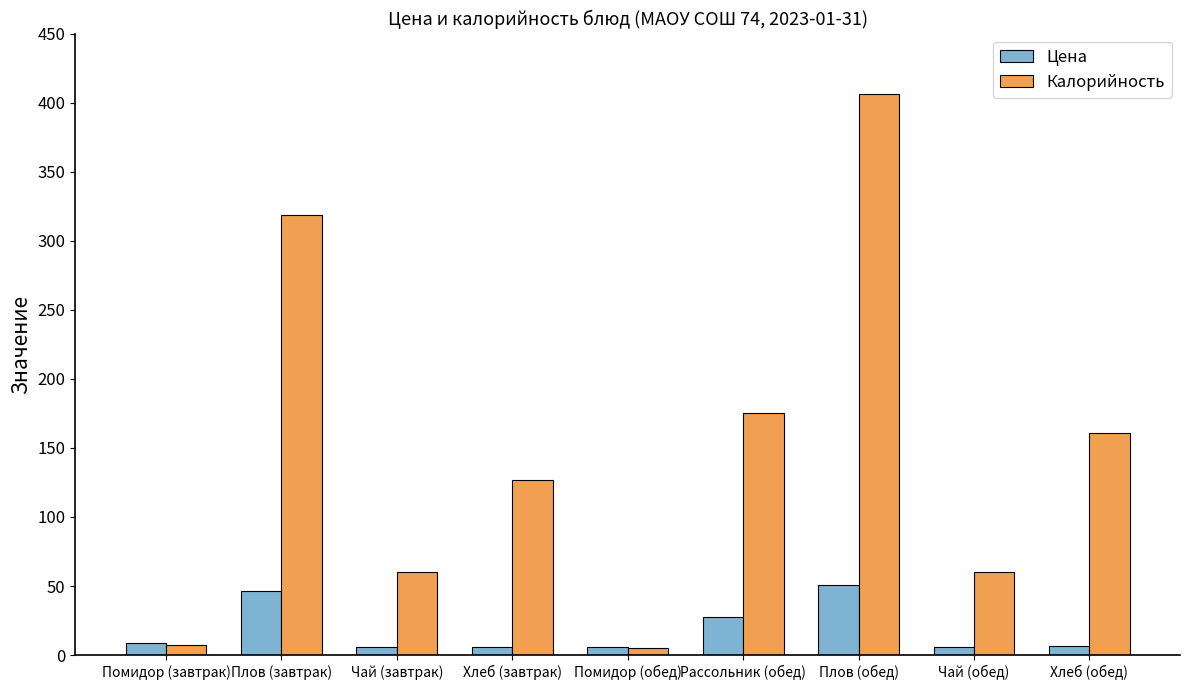

Are the bars grouped side by side (vs. stacked)?

Yes